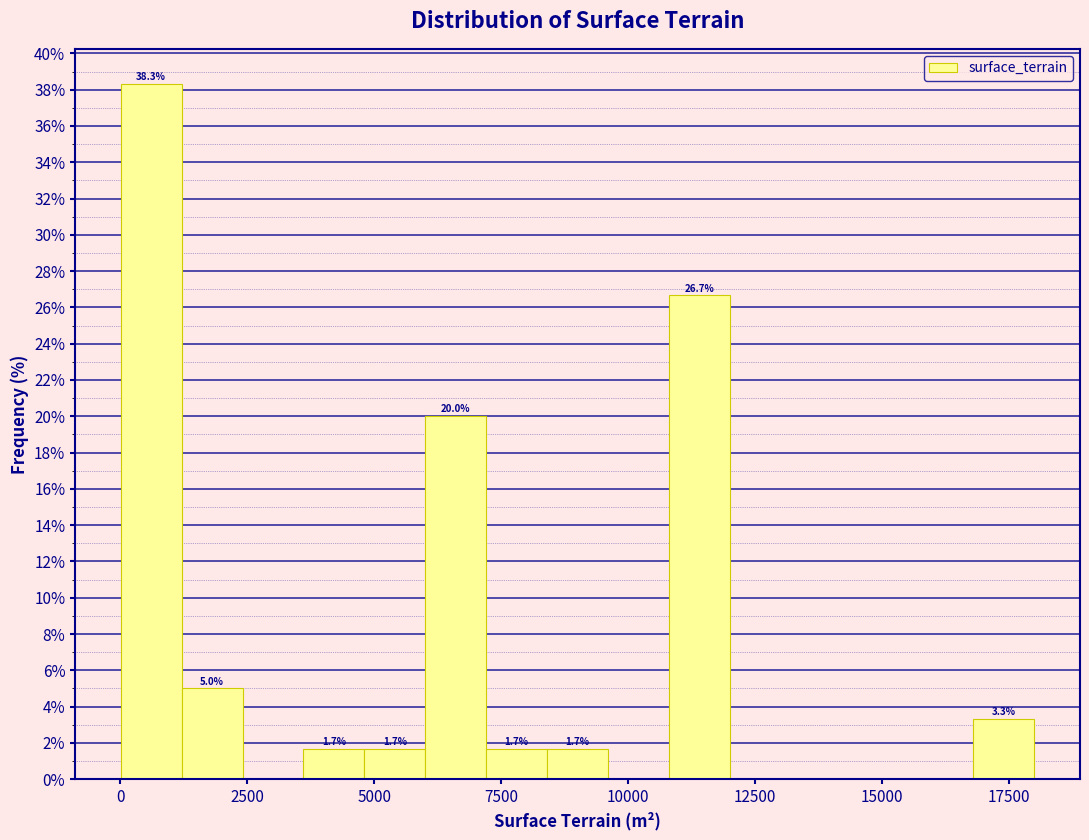

Read against the x-axis, roughly where is the centre of the tallest bar?

500